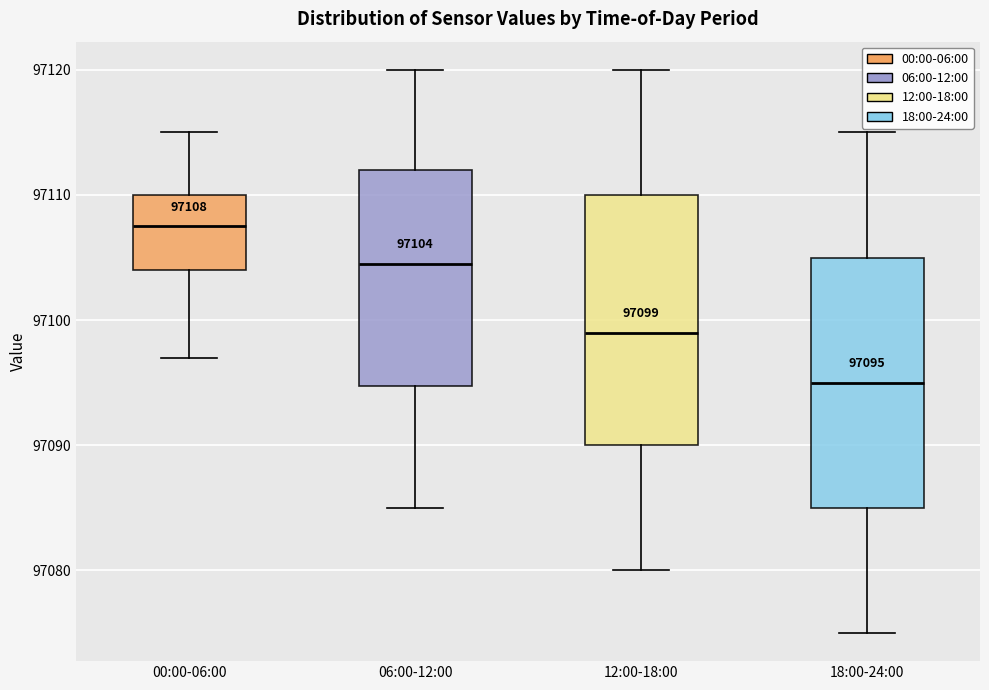

Which box has the lowest median line?

18:00-24:00